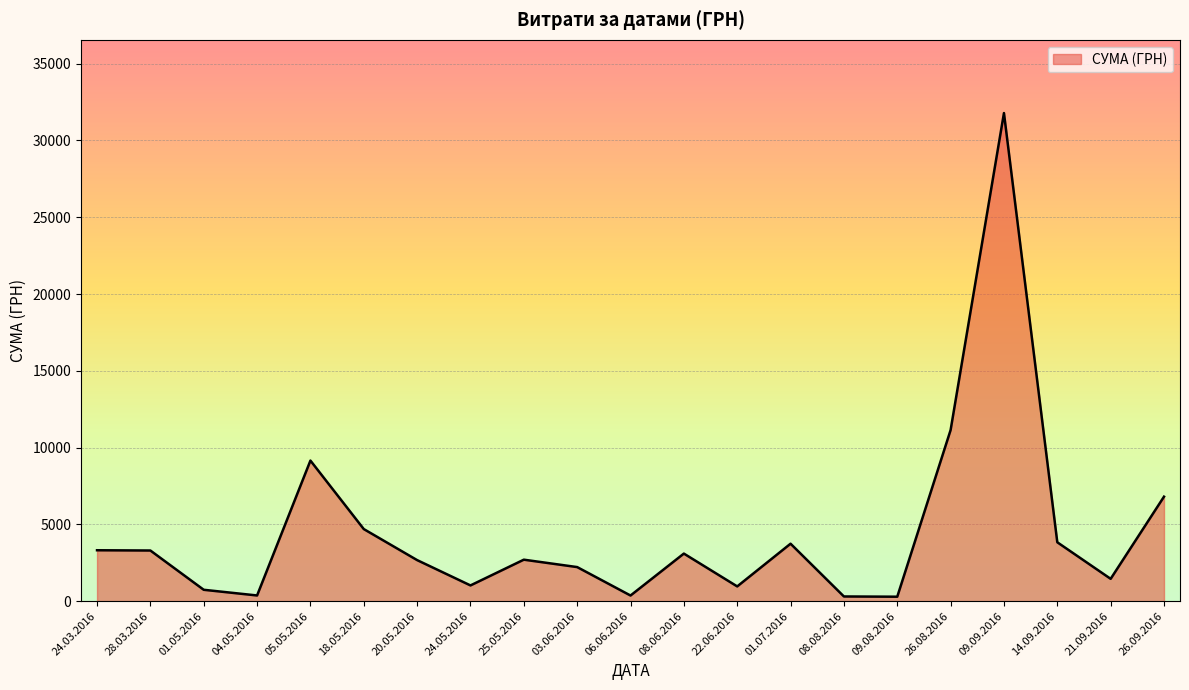

Which category has the highest value across all series?

09.09.2016